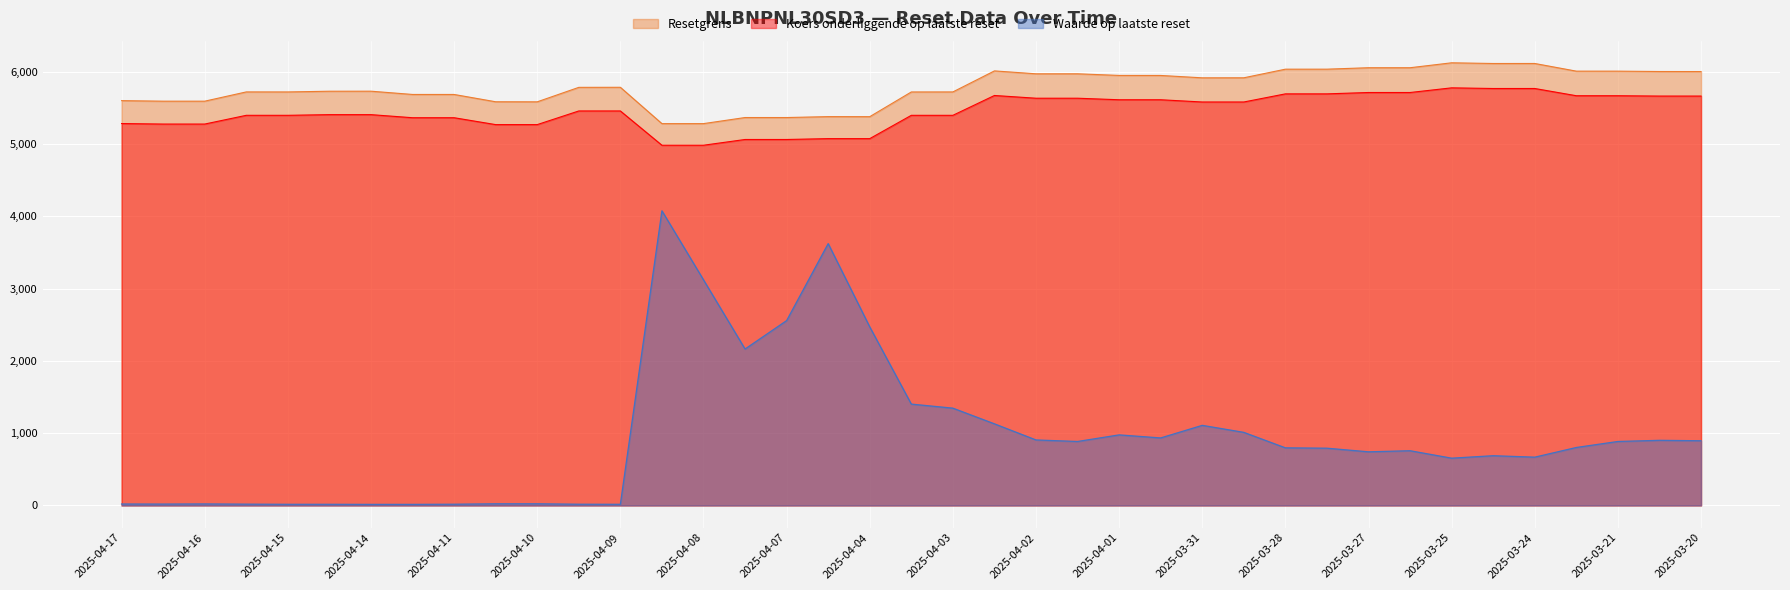

Which series has the widest spread of values?

Waarde op laatste reset